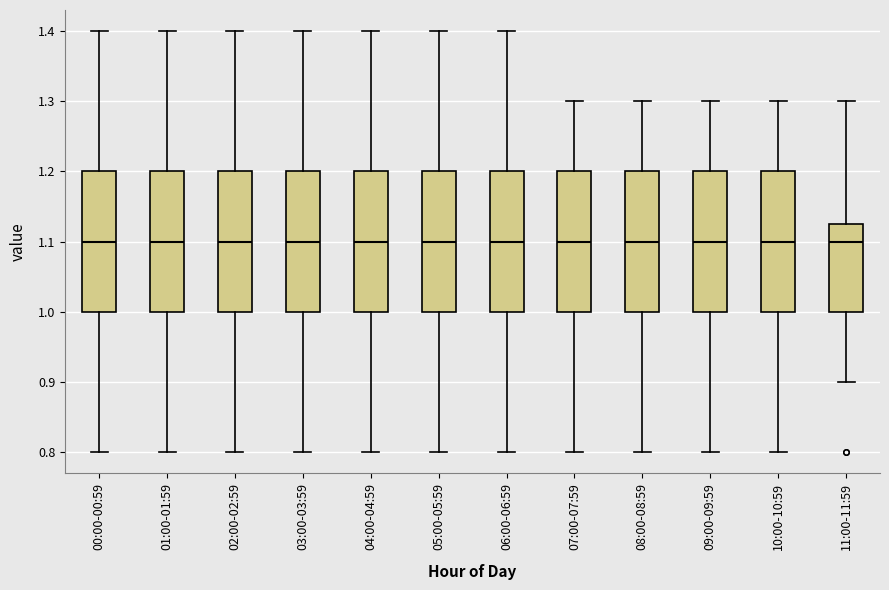

Reading left to right, read every box against the y-axis: the position of its median line, the range the box covers, and the ends of its whiskers. The values are not printed on the chart, so give them approximately, as read against the axis.

00:00-00:59: median 1.10, box 1.00 to 1.20, whiskers 0.80 to 1.40
01:00-01:59: median 1.10, box 1.00 to 1.20, whiskers 0.80 to 1.40
02:00-02:59: median 1.10, box 1.00 to 1.20, whiskers 0.80 to 1.40
03:00-03:59: median 1.10, box 1.00 to 1.20, whiskers 0.80 to 1.40
04:00-04:59: median 1.10, box 1.00 to 1.20, whiskers 0.80 to 1.40
05:00-05:59: median 1.10, box 1.00 to 1.20, whiskers 0.80 to 1.40
06:00-06:59: median 1.10, box 1.00 to 1.20, whiskers 0.80 to 1.40
07:00-07:59: median 1.10, box 1.00 to 1.20, whiskers 0.80 to 1.30
08:00-08:59: median 1.10, box 1.00 to 1.20, whiskers 0.80 to 1.30
09:00-09:59: median 1.10, box 1.00 to 1.20, whiskers 0.80 to 1.30
10:00-10:59: median 1.10, box 1.00 to 1.20, whiskers 0.80 to 1.30
11:00-11:59: median 1.10, box 1.00 to 1.13, whiskers 0.90 to 1.30